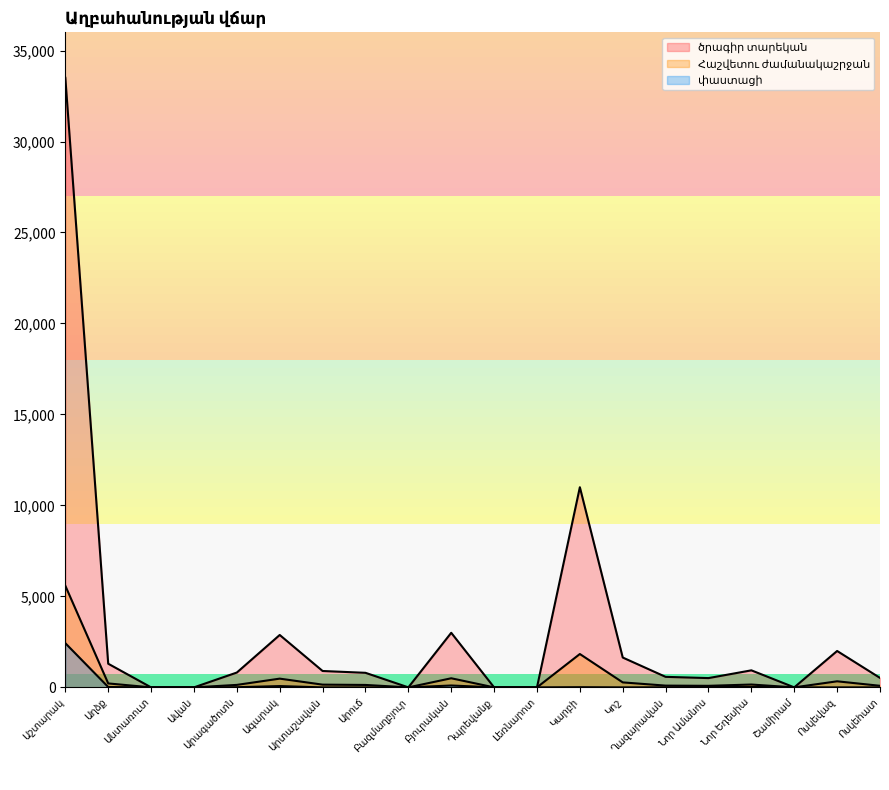

True or false: փաստացի has a value of 3561.3 at Աշտարակ.

False